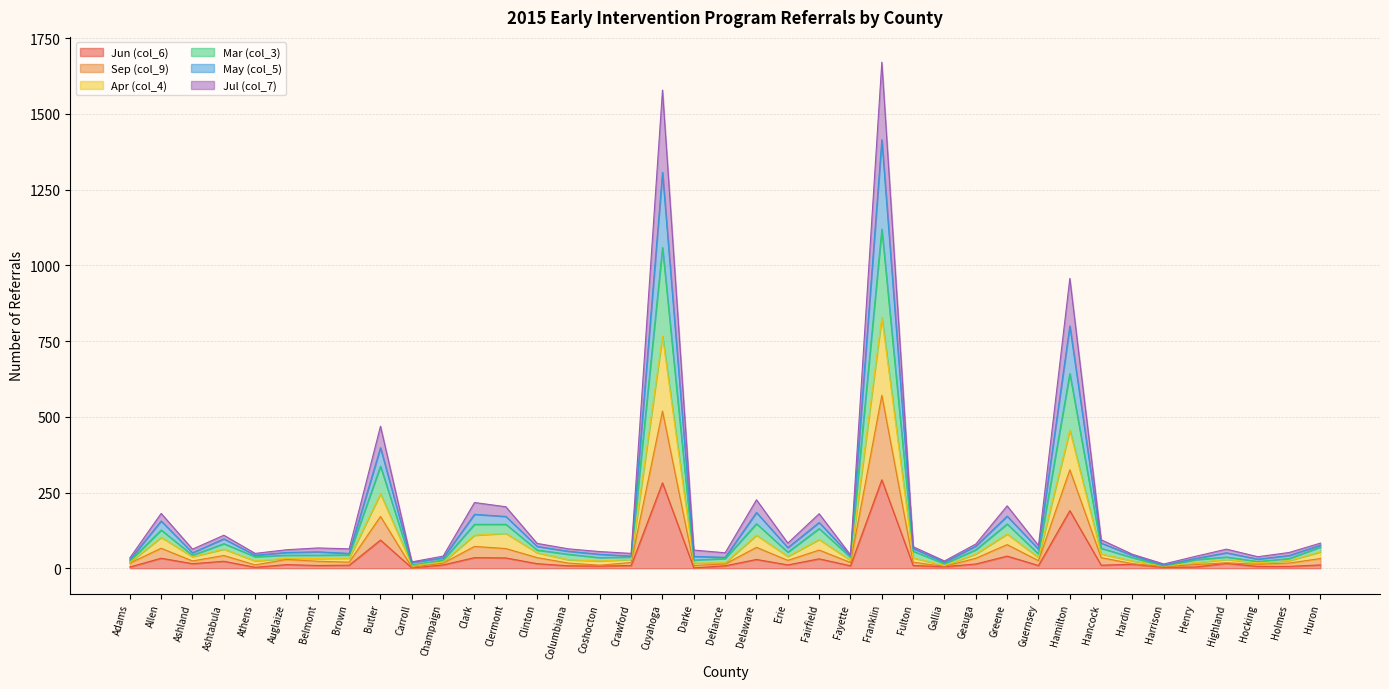

How many values in the Sep (col_9) series exceed 23?

19